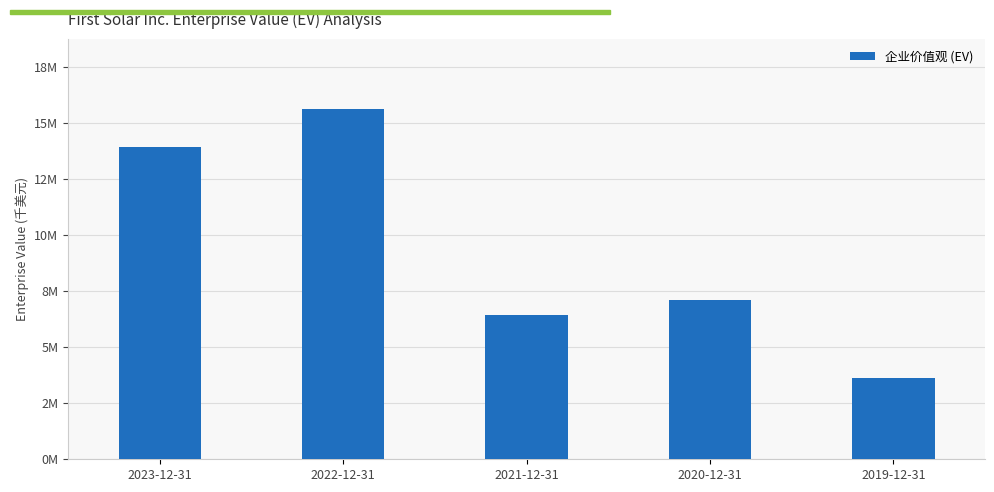

Count the number of values greater than 7119181.

2